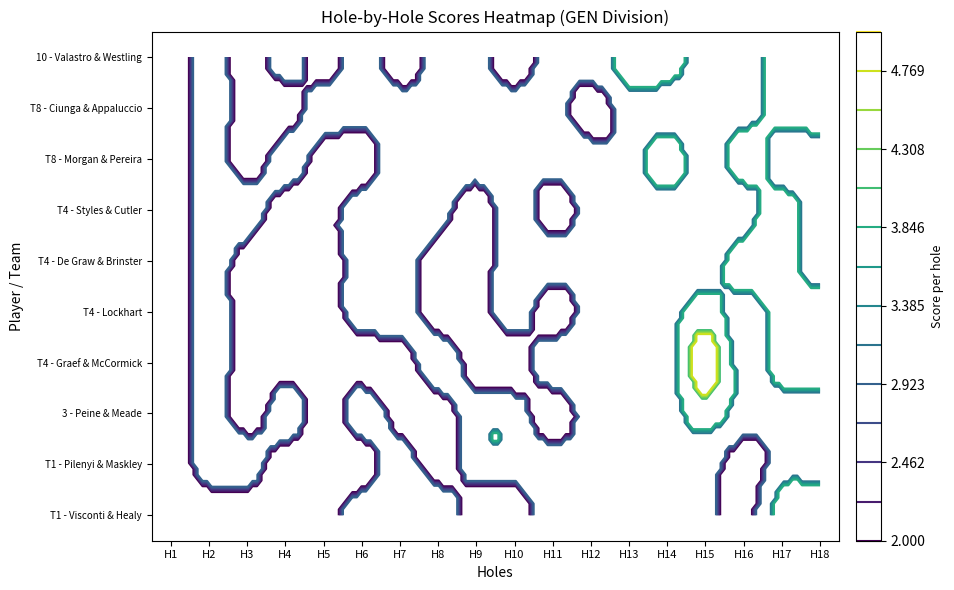

Reading right to left, what are all the values shown in this chart?

Anthony Visconti & Sean Healy: hole_18=4	hole_17=4	hole_16=2	hole_15=3	hole_14=3	hole_13=3	hole_12=3	hole_11=3	hole_10=2	hole_9=2	hole_8=3	hole_7=3	hole_6=3	hole_5=2	hole_4=2	hole_3=2	hole_2=2	hole_1=2
Tibor Pilenyi & Michael Maskley: hole_18=3	hole_17=3	hole_16=2	hole_15=3	hole_14=3	hole_13=3	hole_12=3	hole_11=3	hole_10=3	hole_9=3	hole_8=2	hole_7=3	hole_6=2	hole_5=2	hole_4=2	hole_3=3	hole_2=3	hole_1=2
Eric Peine & Cameron meade: hole_18=3	hole_17=3	hole_16=3	hole_15=4	hole_14=3	hole_13=3	hole_12=3	hole_11=2	hole_10=3	hole_9=3	hole_8=2	hole_7=2	hole_6=3	hole_5=2	hole_4=3	hole_3=2	hole_2=3	hole_1=2
Ben Graef & Danny McCormick: hole_18=4	hole_17=4	hole_16=3	hole_15=5	hole_14=3	hole_13=3	hole_12=3	hole_11=3	hole_10=2	hole_9=2	hole_8=3	hole_7=2	hole_6=2	hole_5=2	hole_4=2	hole_3=2	hole_2=3	hole_1=2
Brandon Lockhart: hole_18=4	hole_17=4	hole_16=3	hole_15=4	hole_14=3	hole_13=3	hole_12=3	hole_11=2	hole_10=3	hole_9=2	hole_8=2	hole_7=3	hole_6=3	hole_5=2	hole_4=2	hole_3=2	hole_2=3	hole_1=2
Brock De Graw & Leighton Brinster: hole_18=3	hole_17=4	hole_16=4	hole_15=3	hole_14=3	hole_13=3	hole_12=3	hole_11=3	hole_10=3	hole_9=2	hole_8=2	hole_7=3	hole_6=3	hole_5=2	hole_4=2	hole_3=2	hole_2=3	hole_1=2
Scott Styles & Craig Cutler: hole_18=3	hole_17=4	hole_16=3	hole_15=3	hole_14=3	hole_13=3	hole_12=3	hole_11=2	hole_10=3	hole_9=2	hole_8=3	hole_7=3	hole_6=3	hole_5=2	hole_4=2	hole_3=3	hole_2=3	hole_1=2
Elijah Morgan & Michael pereira: hole_18=3	hole_17=3	hole_16=4	hole_15=3	hole_14=4	hole_13=3	hole_12=3	hole_11=3	hole_10=3	hole_9=3	hole_8=3	hole_7=3	hole_6=2	hole_5=2	hole_4=3	hole_3=2	hole_2=3	hole_1=2
Matt Ciunga & Joe Appaluccio: hole_18=4	hole_17=4	hole_16=3	hole_15=3	hole_14=3	hole_13=3	hole_12=2	hole_11=3	hole_10=3	hole_9=3	hole_8=3	hole_7=3	hole_6=3	hole_5=3	hole_4=2	hole_3=2	hole_2=3	hole_1=2
Shawn Valastro & Lance Westling Jr: hole_18=4	hole_17=4	hole_16=3	hole_15=3	hole_14=4	hole_13=4	hole_12=3	hole_11=3	hole_10=2	hole_9=3	hole_8=3	hole_7=2	hole_6=3	hole_5=2	hole_4=3	hole_3=2	hole_2=3	hole_1=2